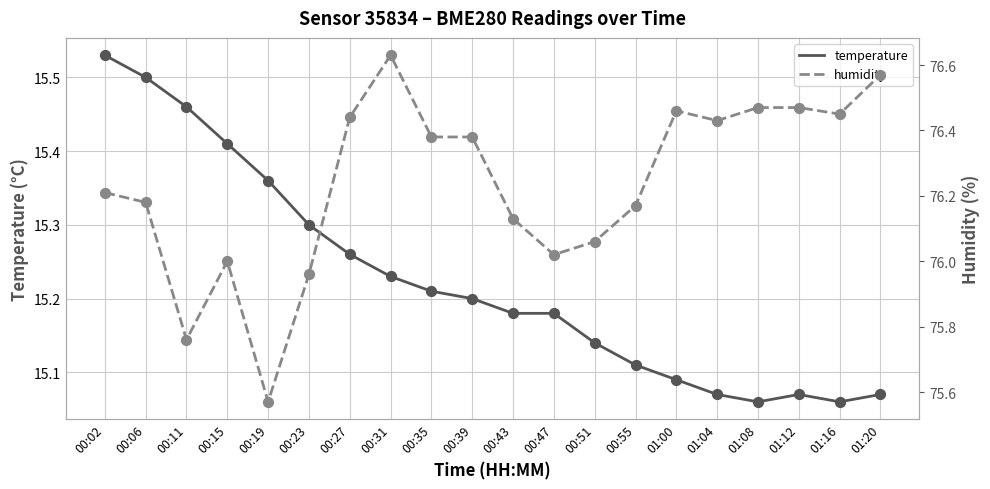

At which category is the sum across all series the highest?

00:31